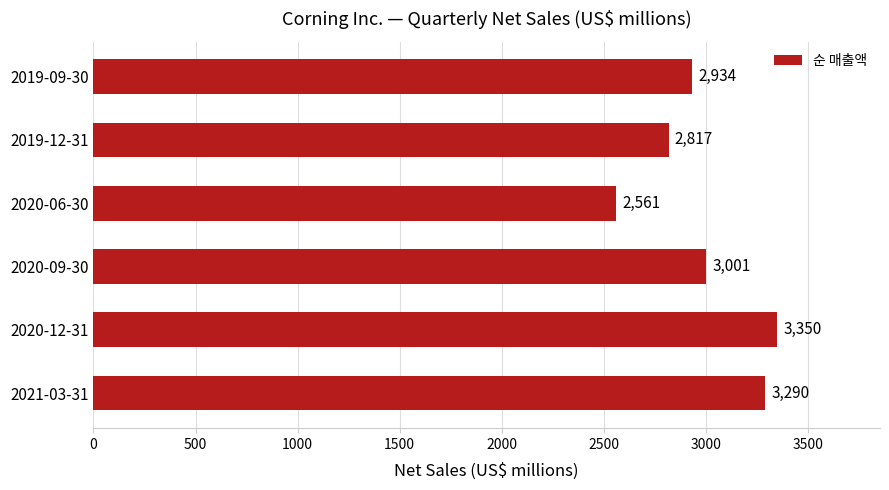

Rank the categories by value from lowest to highest.

2020-06-30, 2019-12-31, 2019-09-30, 2020-09-30, 2021-03-31, 2020-12-31